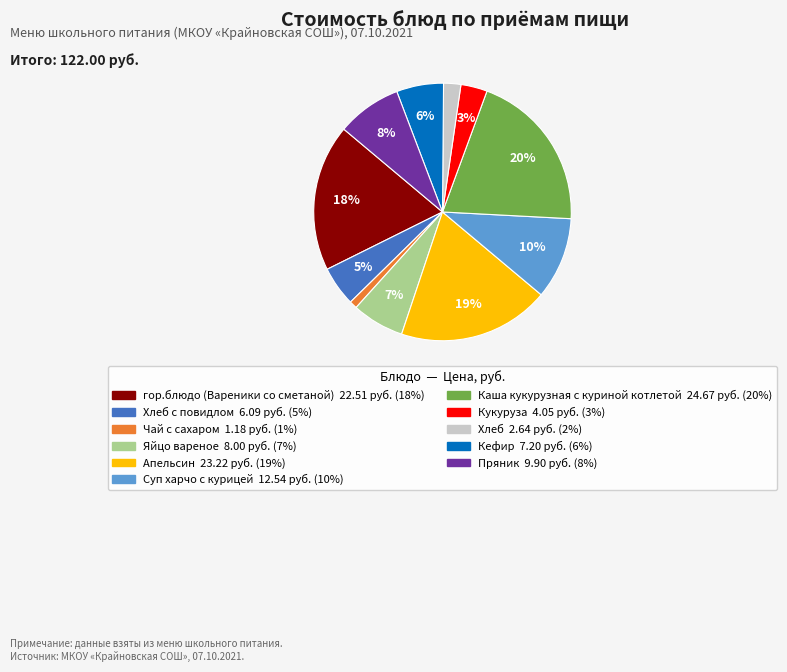

Does any single category account for the majority?

No